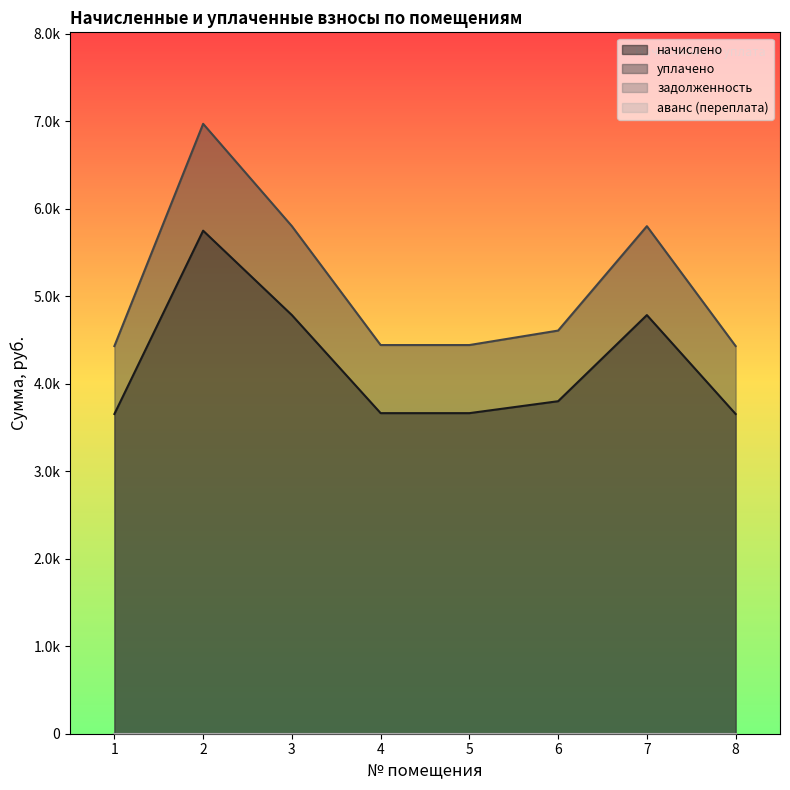

The уплачено series shows 1867.1 at 1. True or false?

False